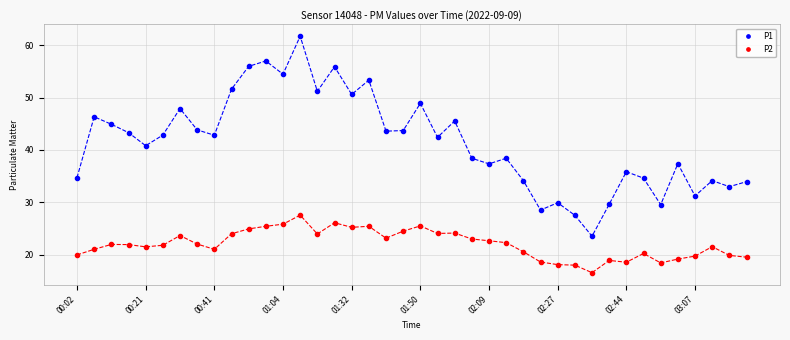

What is the sum of all P1 values?

1660.1